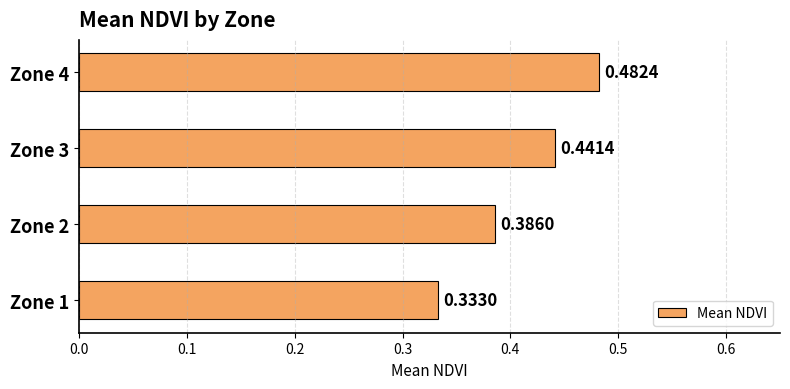

Which label corresponds to the largest value in the chart?

Zone 4